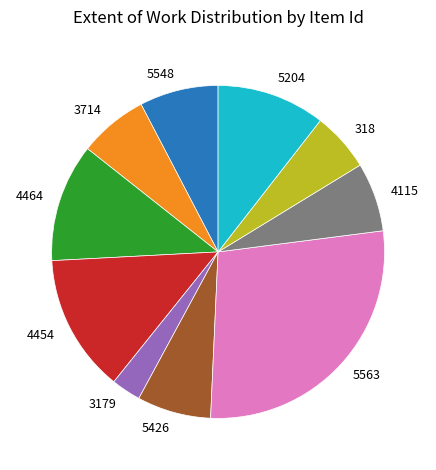

Which category has the biggest portion of the pie?

5563